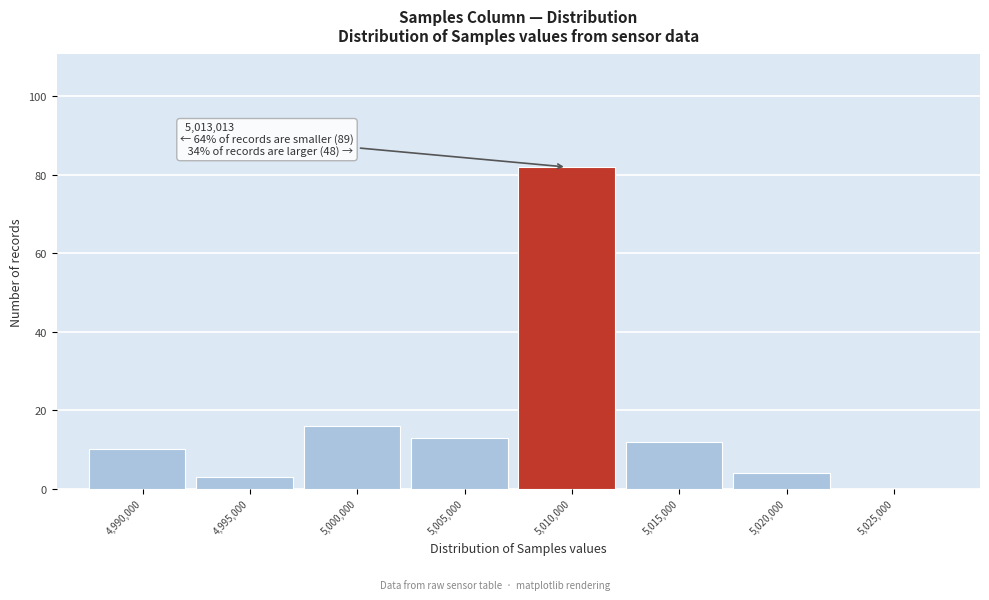

Reading left to right, transcribe all the data shown in this chart.

4,990,000=10	4,995,000=3	5,000,000=16	5,005,000=13	5,010,000=82	5,015,000=12	5,020,000=4	5,025,000=0